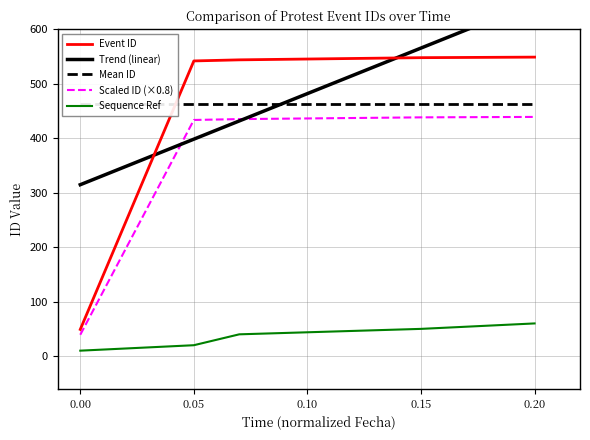

True or false: Sequence Ref and Scaled ID (×0.8) intersect in this chart.

False